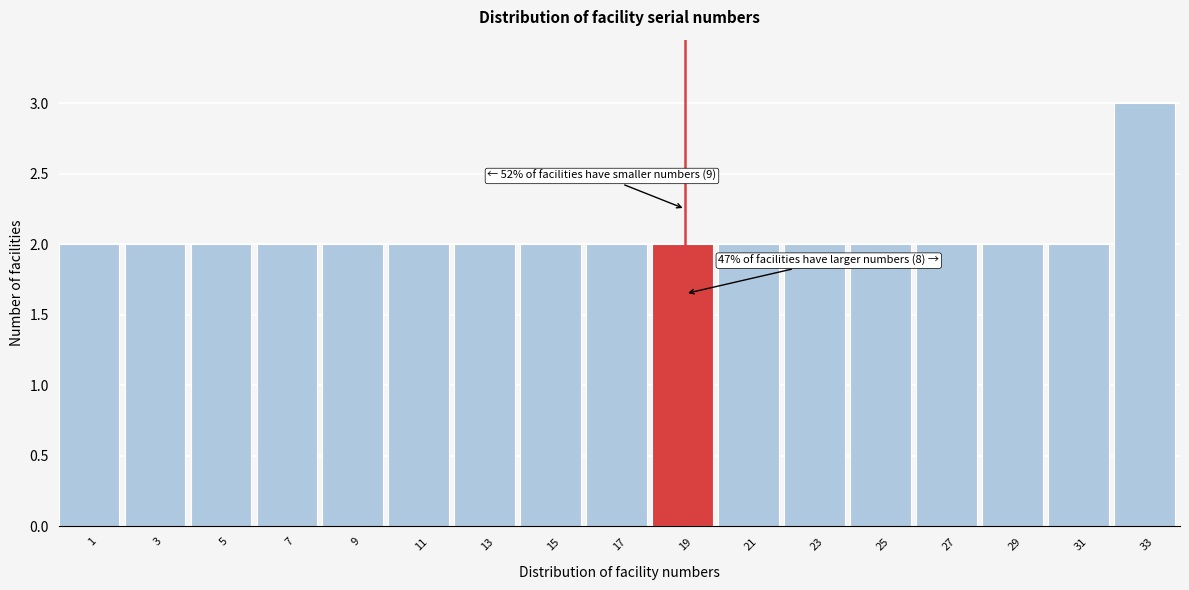

Reading right to left, extract all data points from this chart.

33=3	31=2	29=2	27=2	25=2	23=2	21=2	19=2	17=2	15=2	13=2	11=2	9=2	7=2	5=2	3=2	1=2